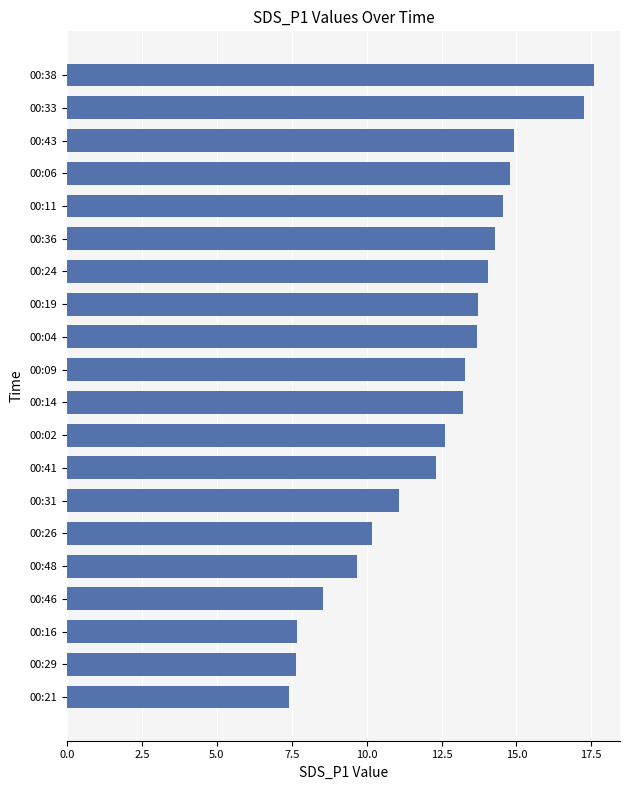

True or false: the data shows 14.3 at 00:36.

True